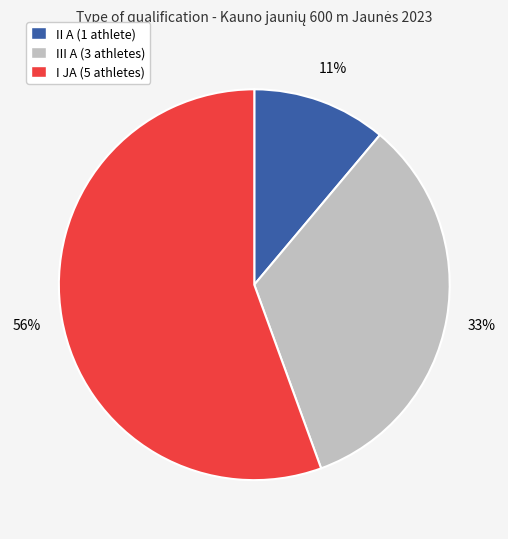

To the nearest percent, what percentage of the pie is III A (3 athletes)?

33%